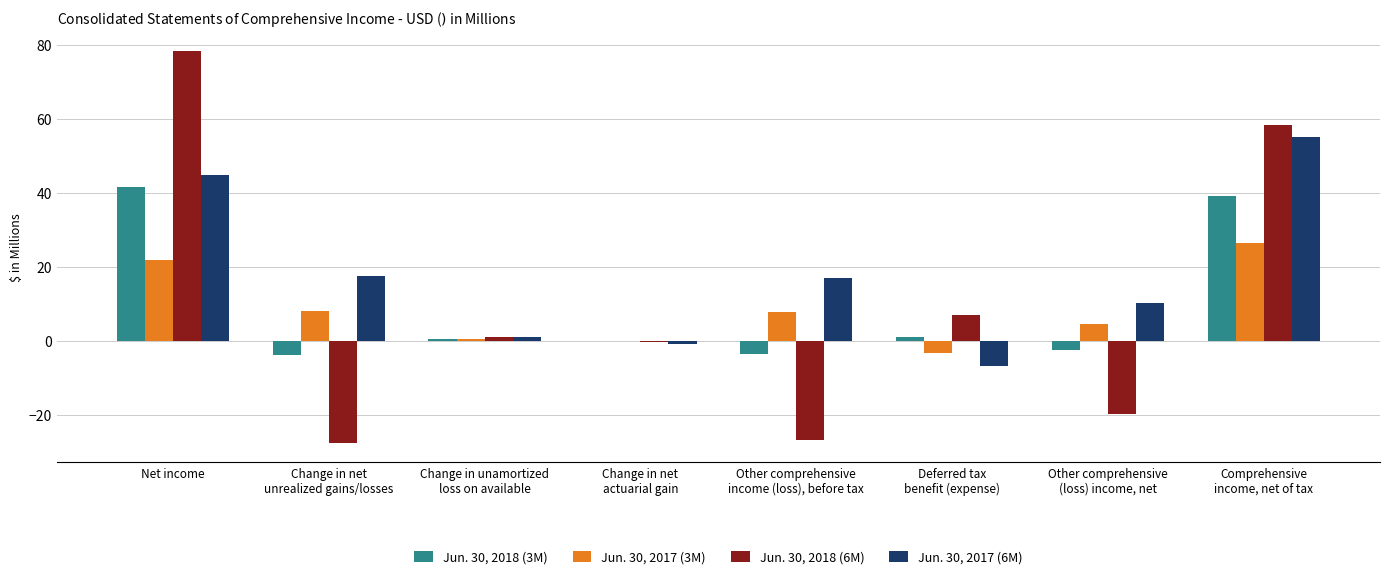

What is the sum of all Jun. 30, 2017 (6M) values?

137.7